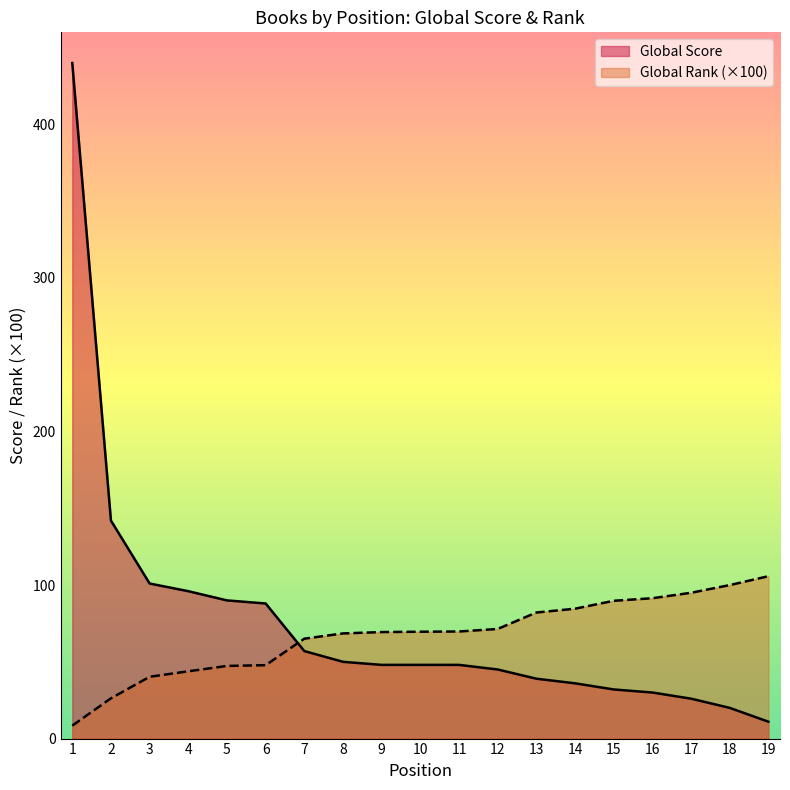

List the series in order of their overall mean, highest first.

Global Score, Global Rank (×100)